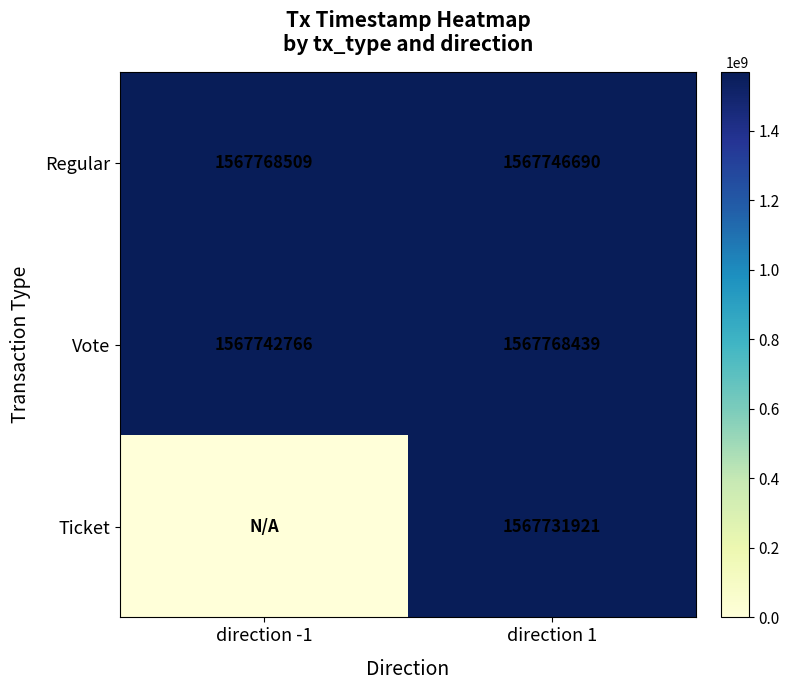

At how many categories does at least one series exceed 348910767?

2